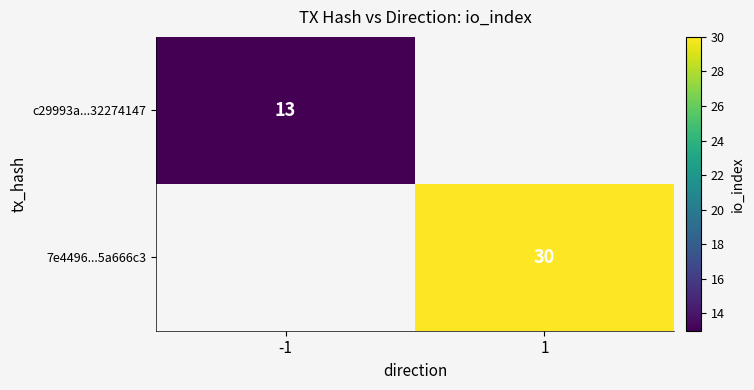

Which category has the highest value across all series?

1